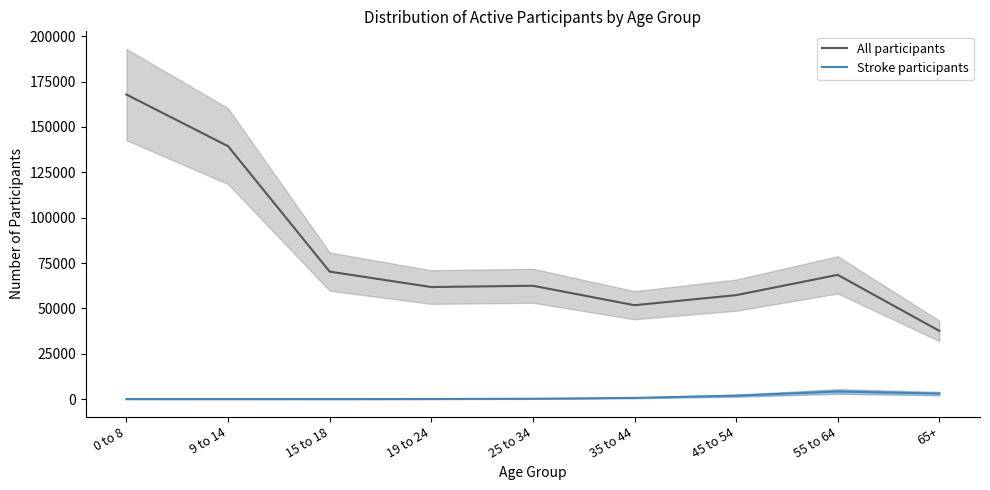

Which series has the widest spread of values?

All participants